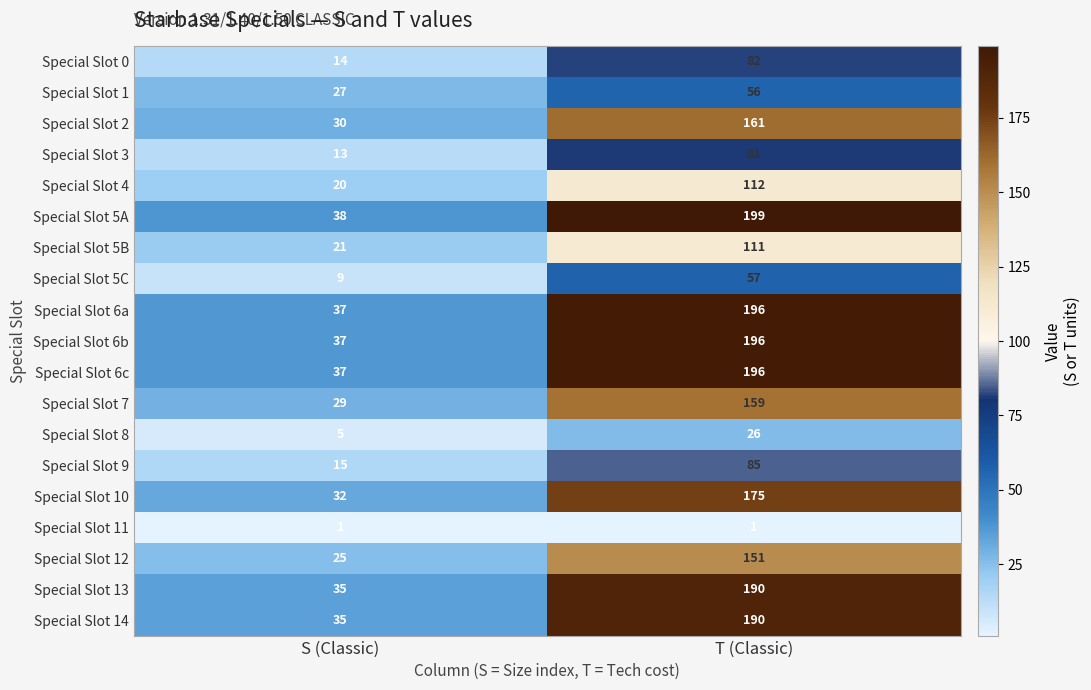

List the labels in order of Special Slot 2 value, smallest first.

S (Classic), T (Classic)